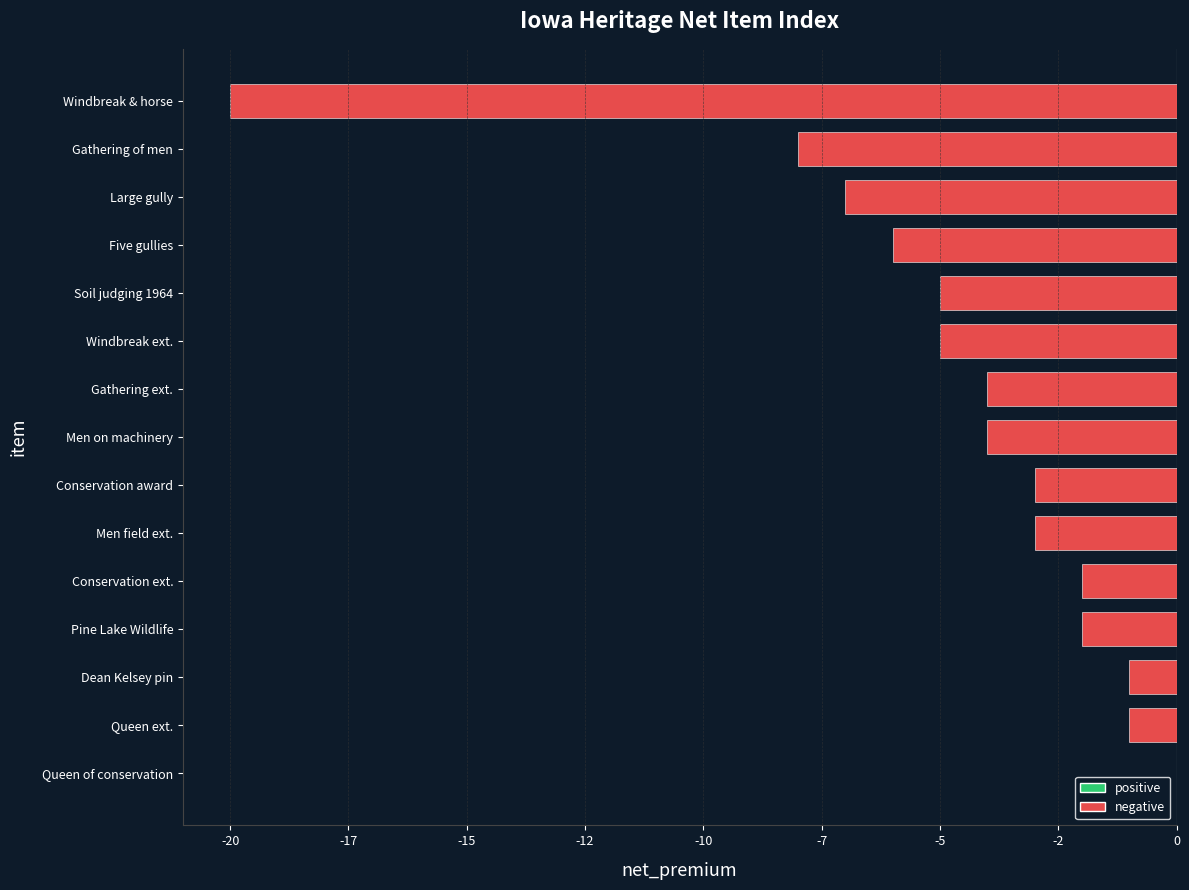

Are the bars horizontal?

Yes